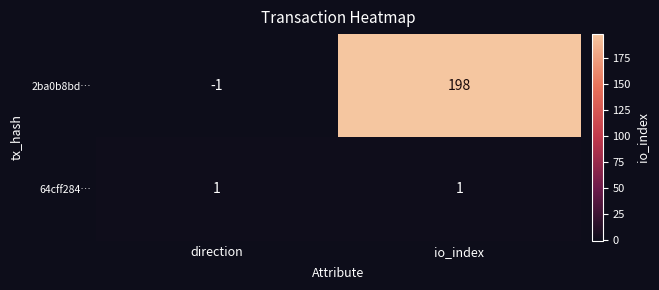

Which category has the lowest value across all series?

direction